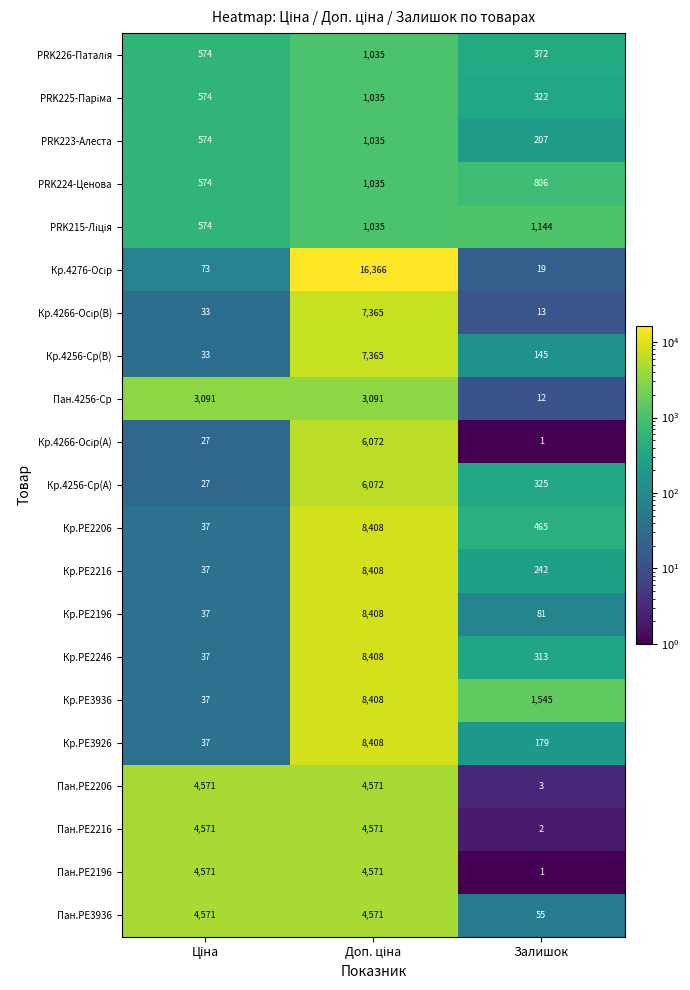

What value does the Кр.PE2246 series have at Залишок, to the nearest 100?

300